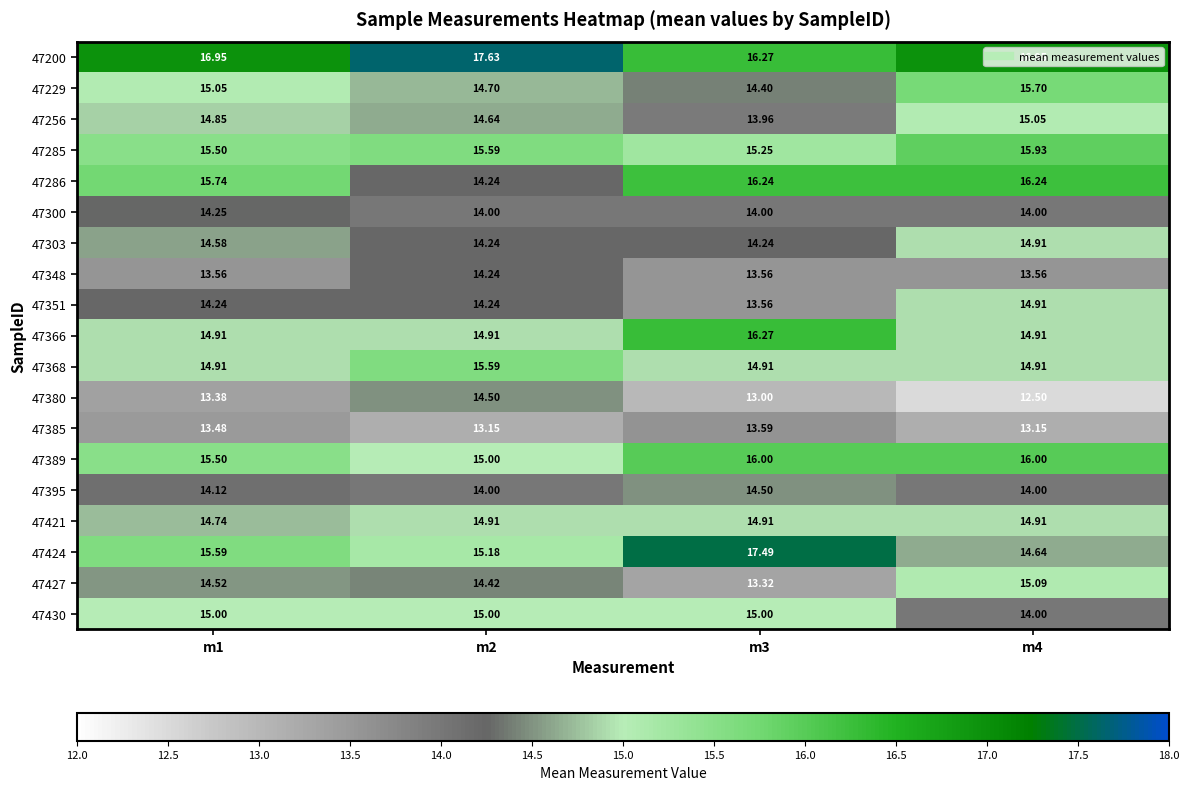

Is the value of 47286 at m1 greater than the value of 47366 at m3?

No